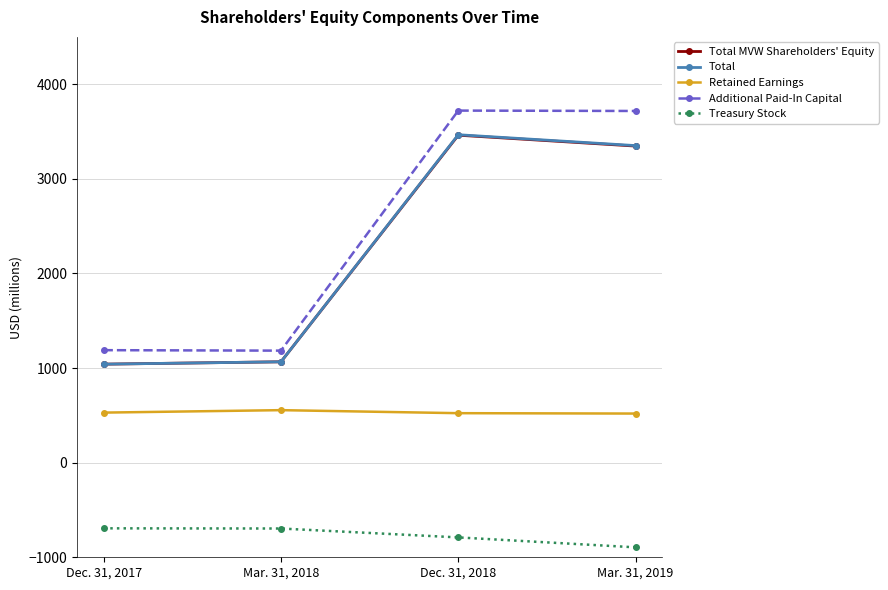

What is the minimum value shown in the chart?

-895